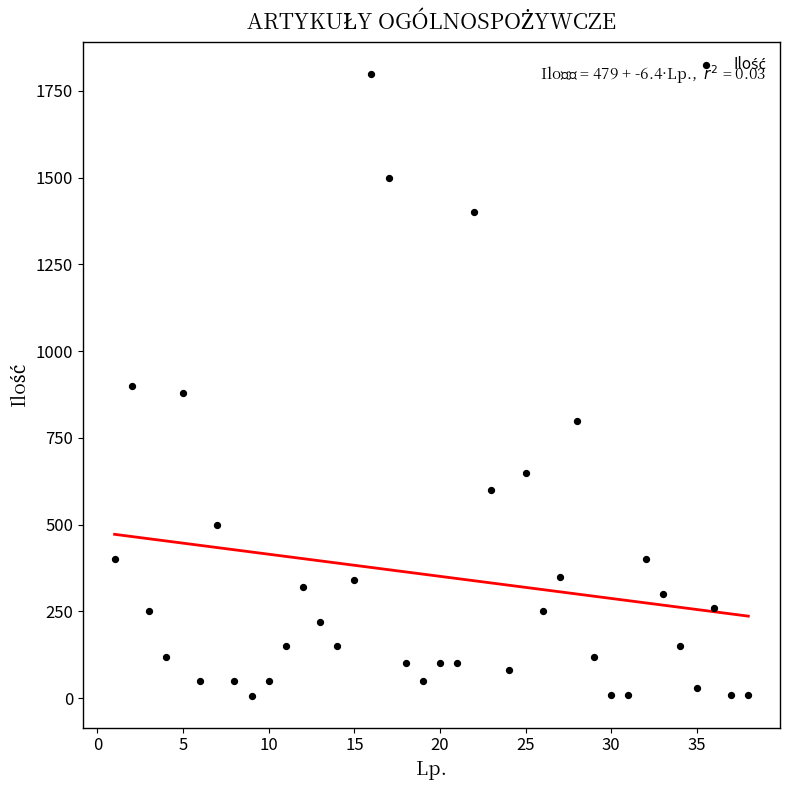

What is the range of X values (max minus min)?

37